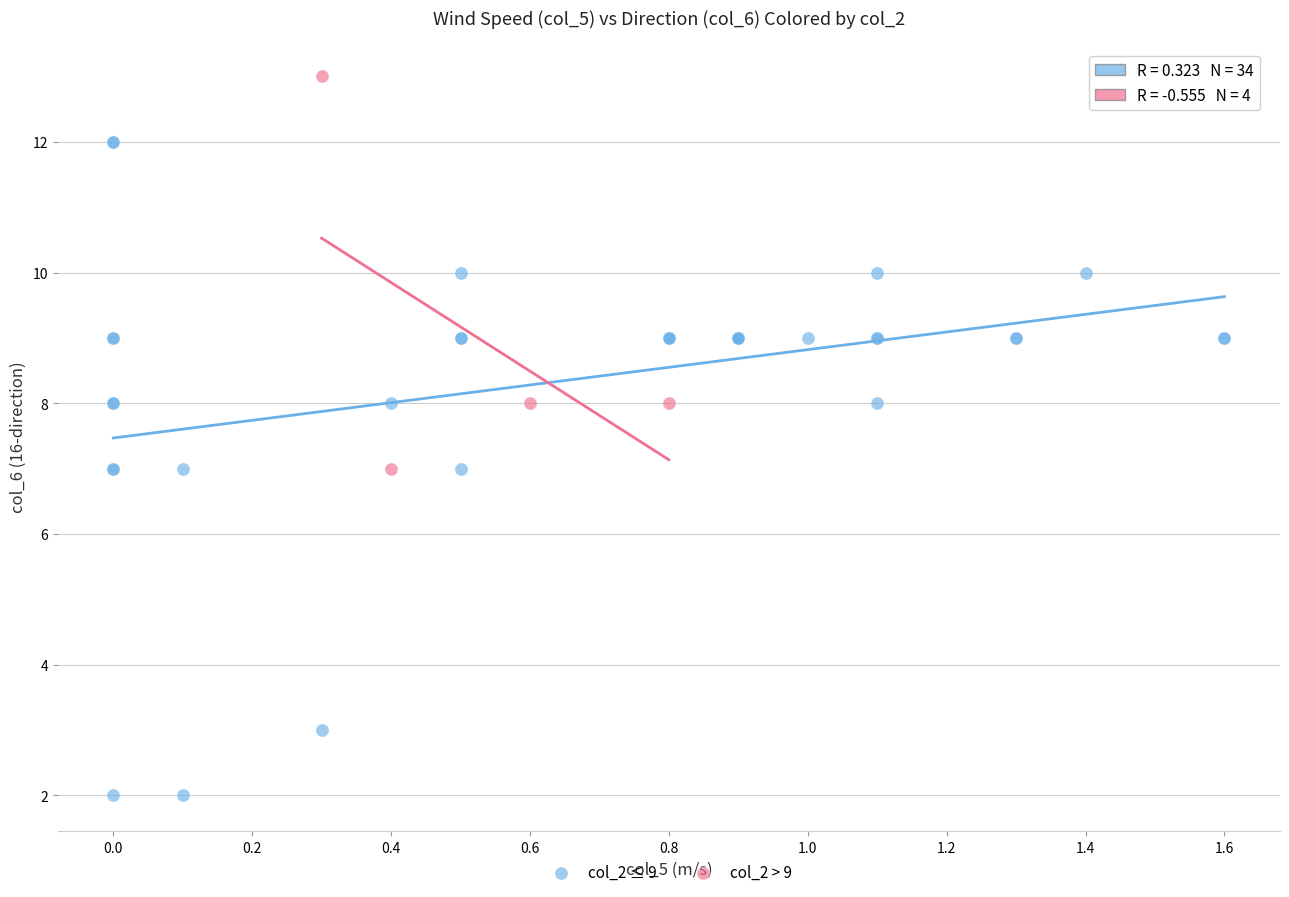

Which series has the widest spread of Y values?

col_2 ≤ 9